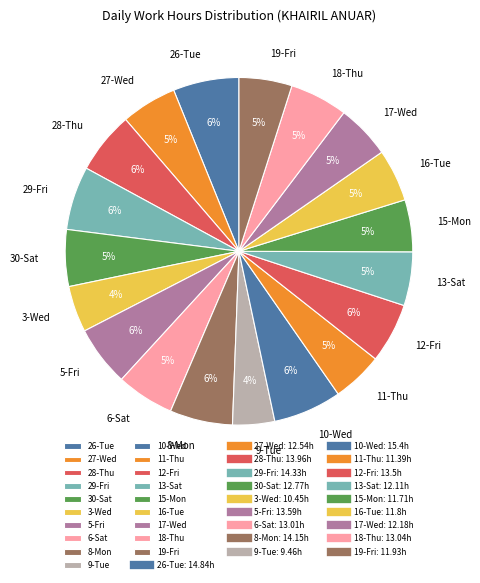

Count the number of slices in the pie.

19